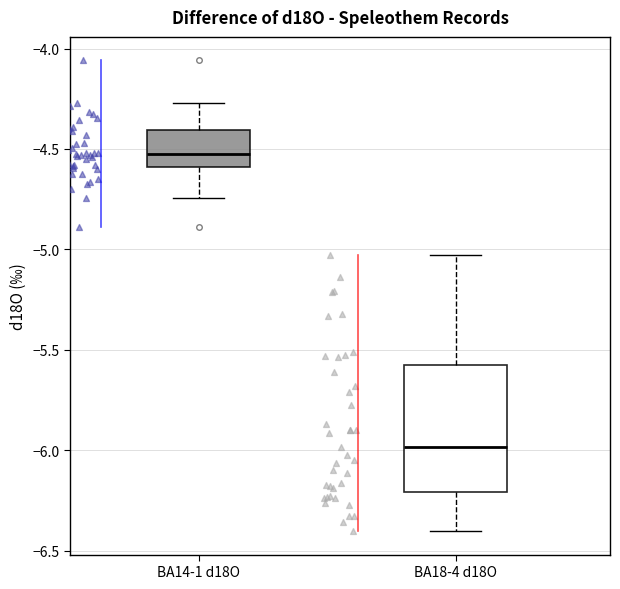

Reading left to right, transcribe this box plot: for each box, give where its median line is, the range the box spans, and where its two whiskers end, as read against the y-axis. The values are not printed on the chart, so give them approximately, as read against the axis.

BA14-1 d18O: median -4.50, box -4.60 to -4.40, whiskers -4.75 to -4.25
BA18-4 d18O: median -6.00, box -6.20 to -5.55, whiskers -6.40 to -5.05